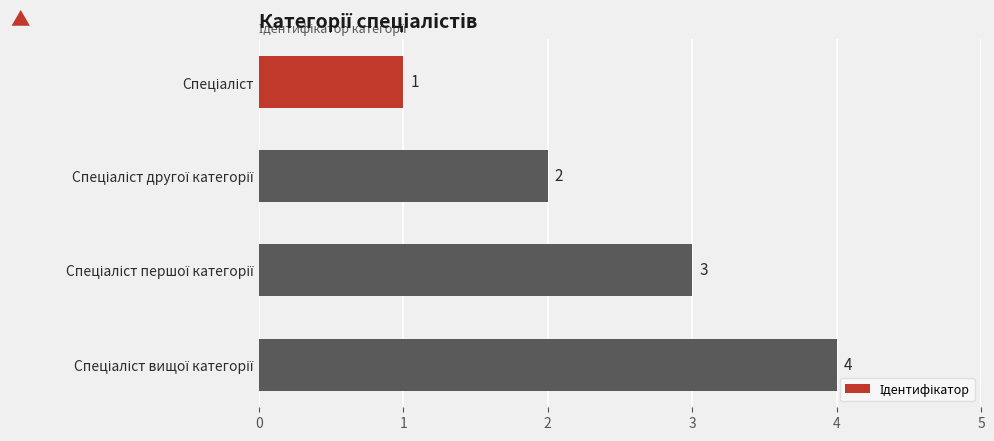

What is the sum of all values?

10